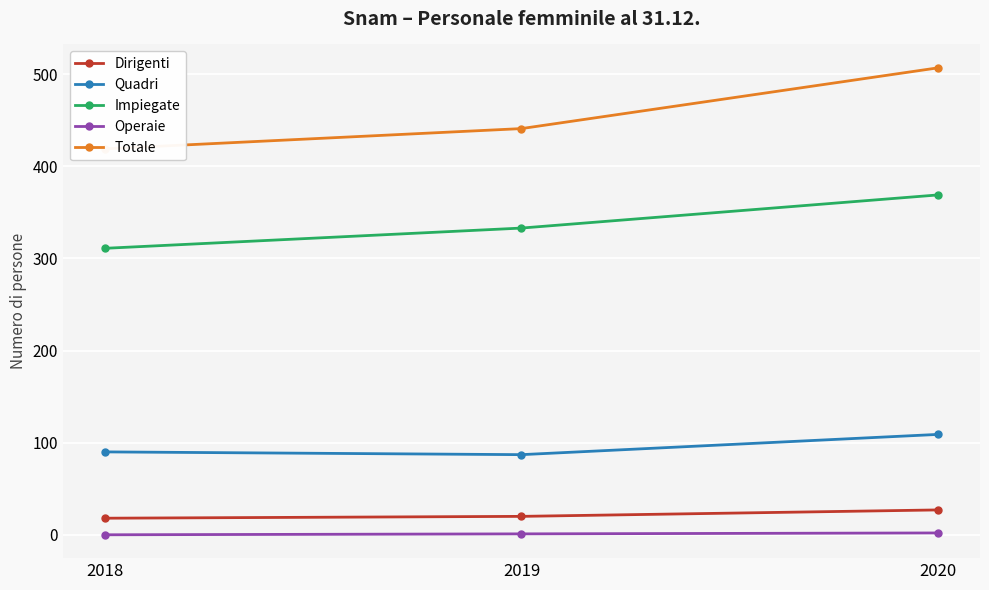

List the labels in order of Impiegate value, smallest first.

2018, 2019, 2020